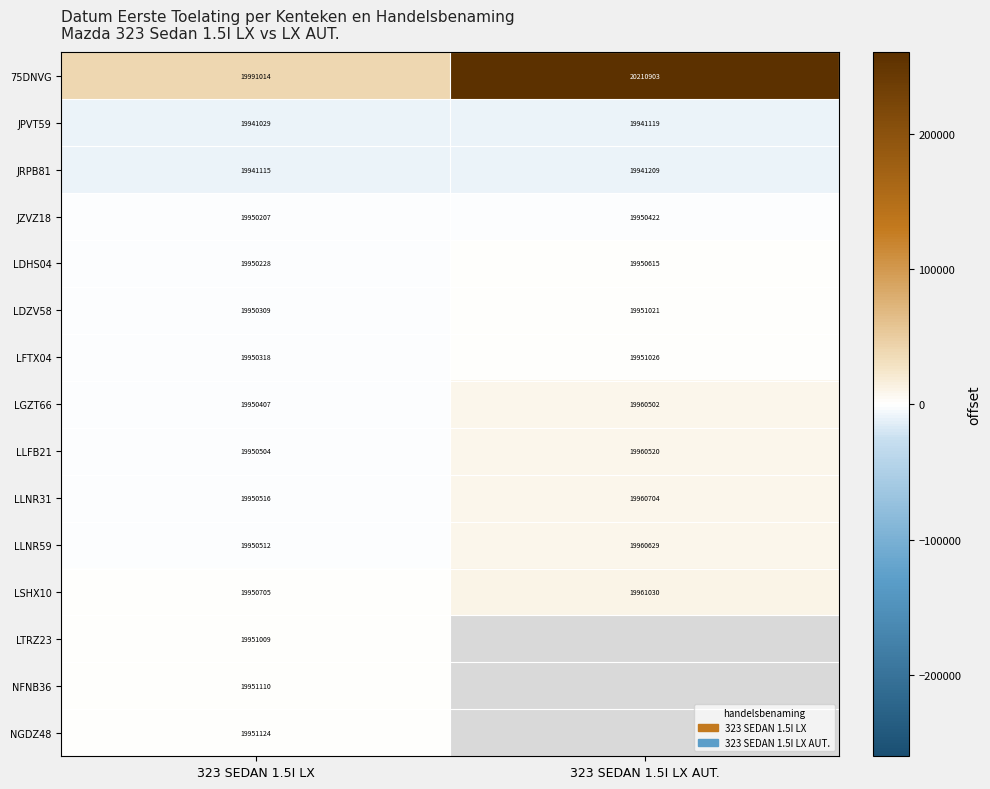

What is the total value across all series at 323 SEDAN 1.5I LX?

299280107